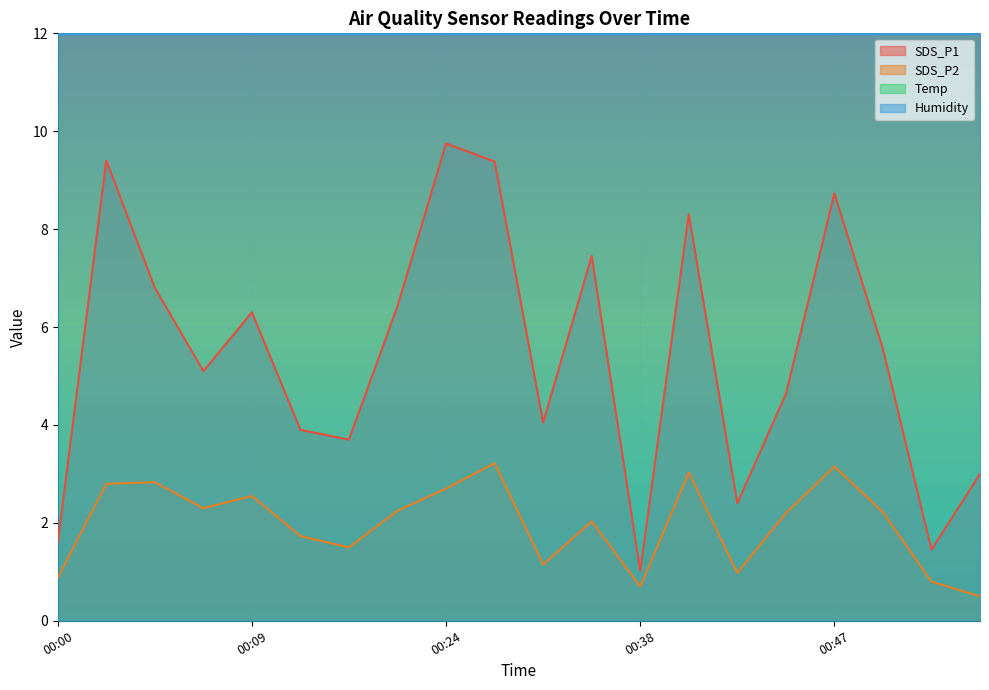

Is it true that SDS_P2 equals 2.2 at 00:45?

True